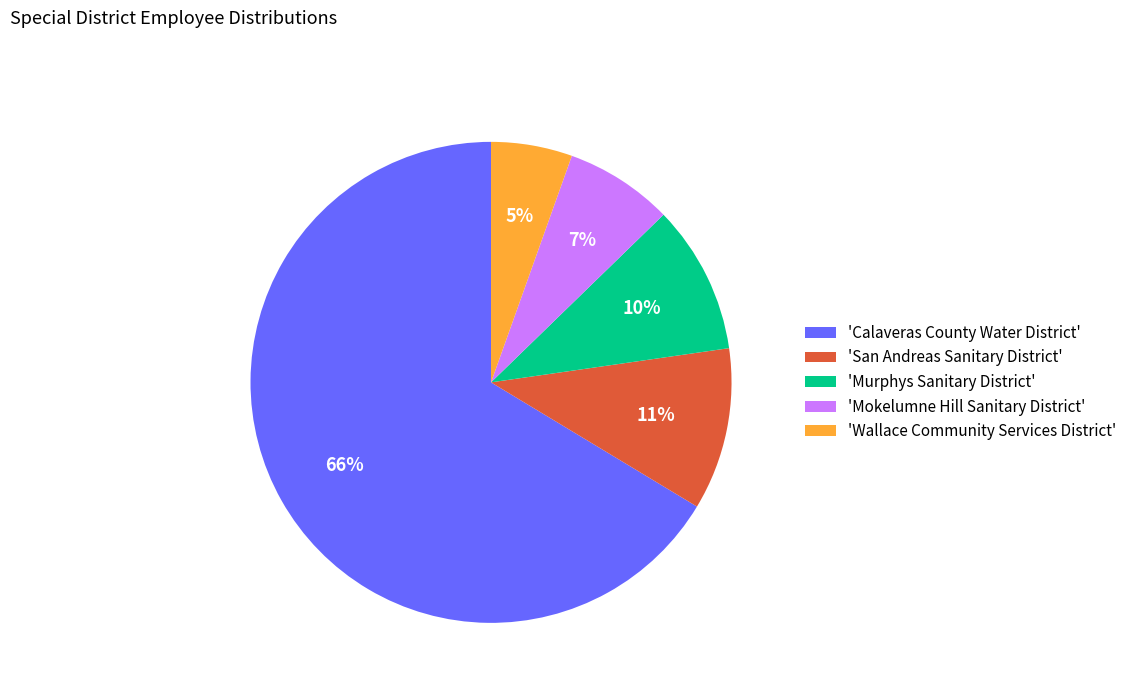

Combined, do 'Mokelumne Hill Sanitary District' and 'San Andreas Sanitary District' account for over 50%?

No